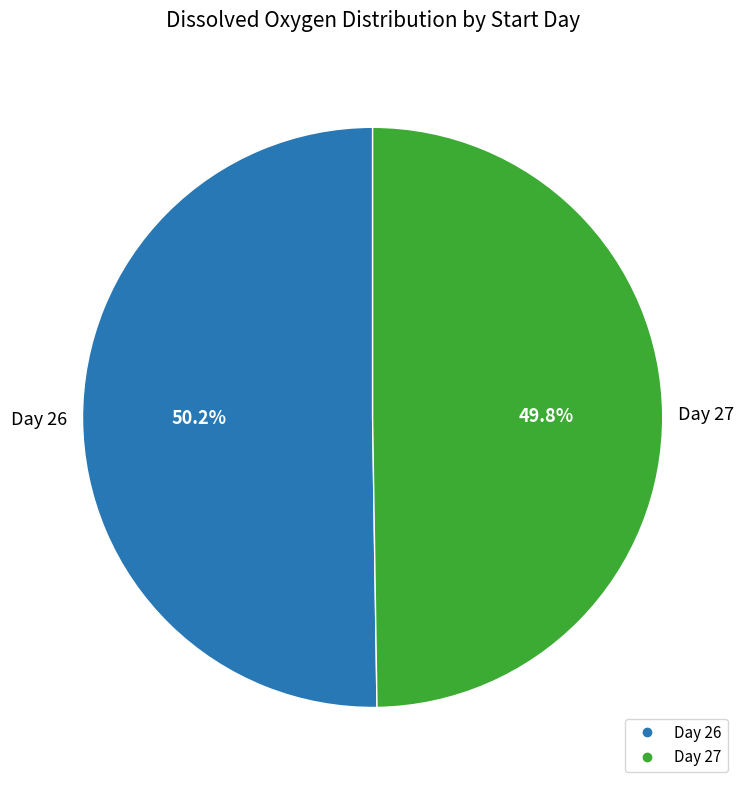

Does any single category account for the majority?

Yes